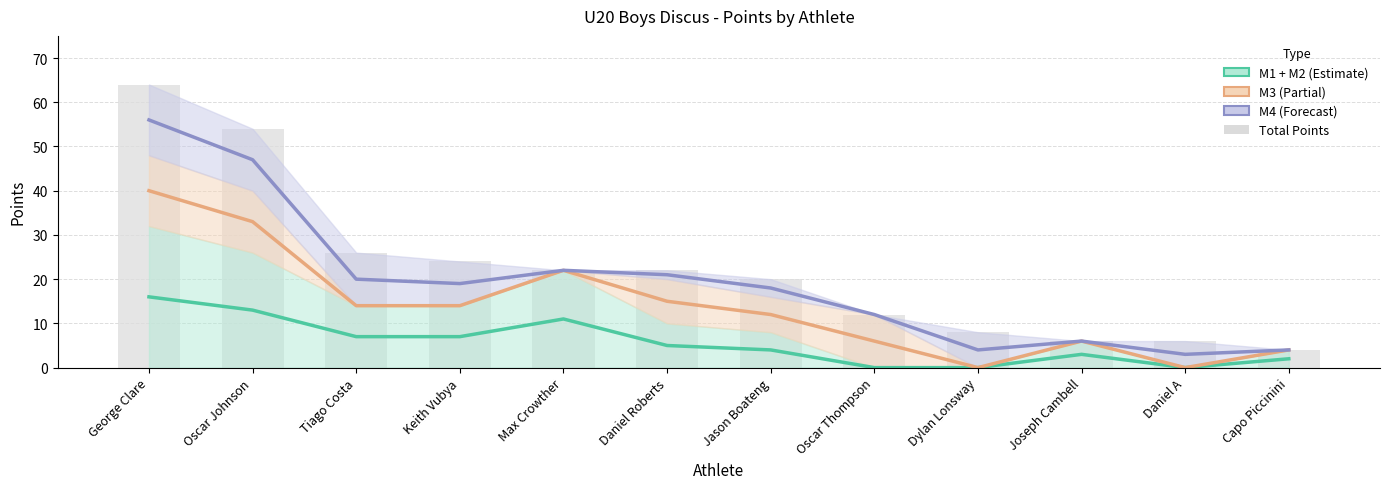

What is the minimum value for Total Points?

4